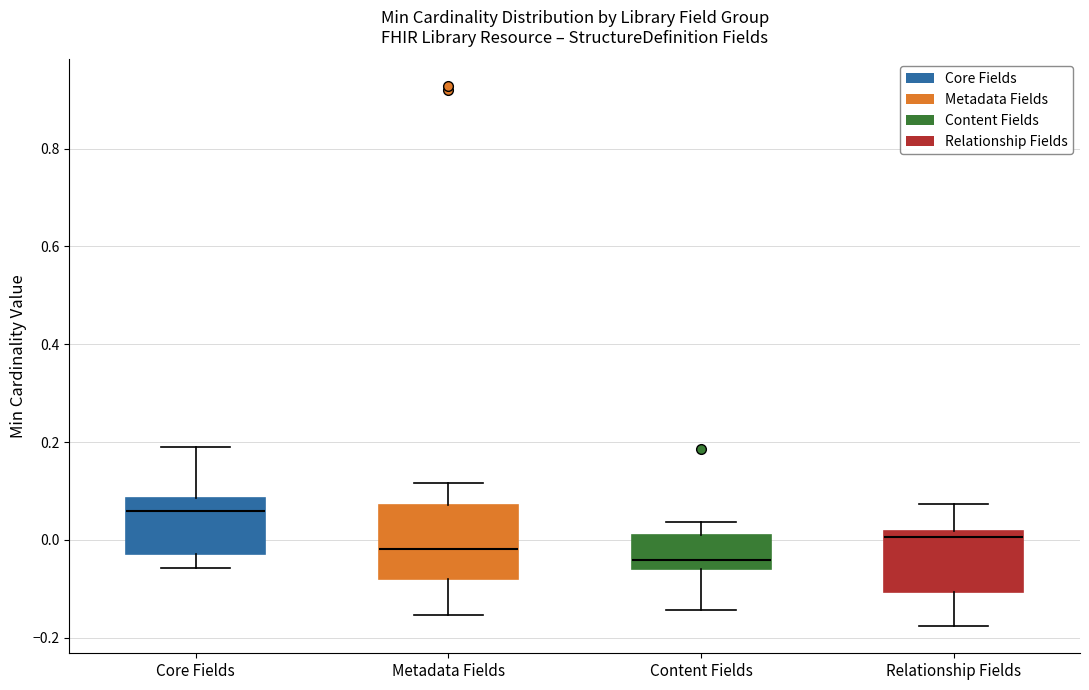

Where does the upper whisker of the box for Content Fields end on the y-axis? The values are not printed on the chart, so give them approximately, as read against the axis.

0.04